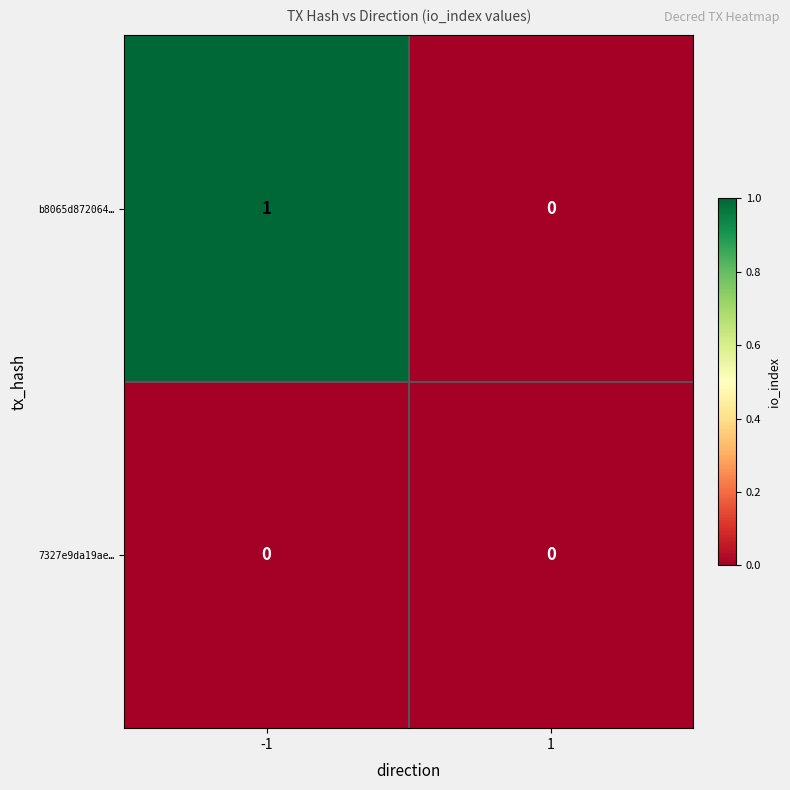

Reading left to right, list all the values displayed in this chart.

b8065d872064…: -1=1	1=0
7327e9da19ae…: -1=0	1=0